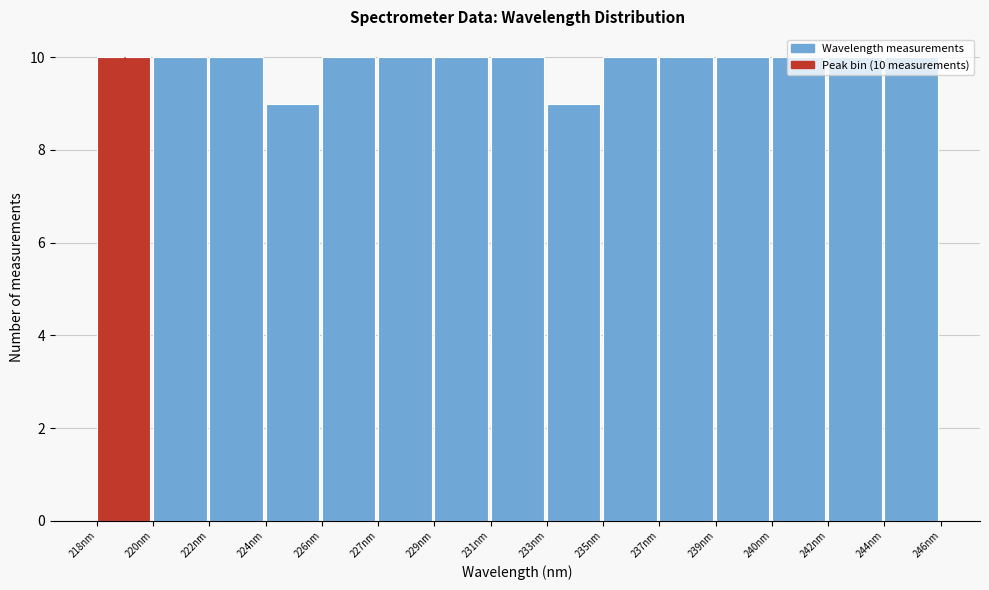

What is the average value?

10